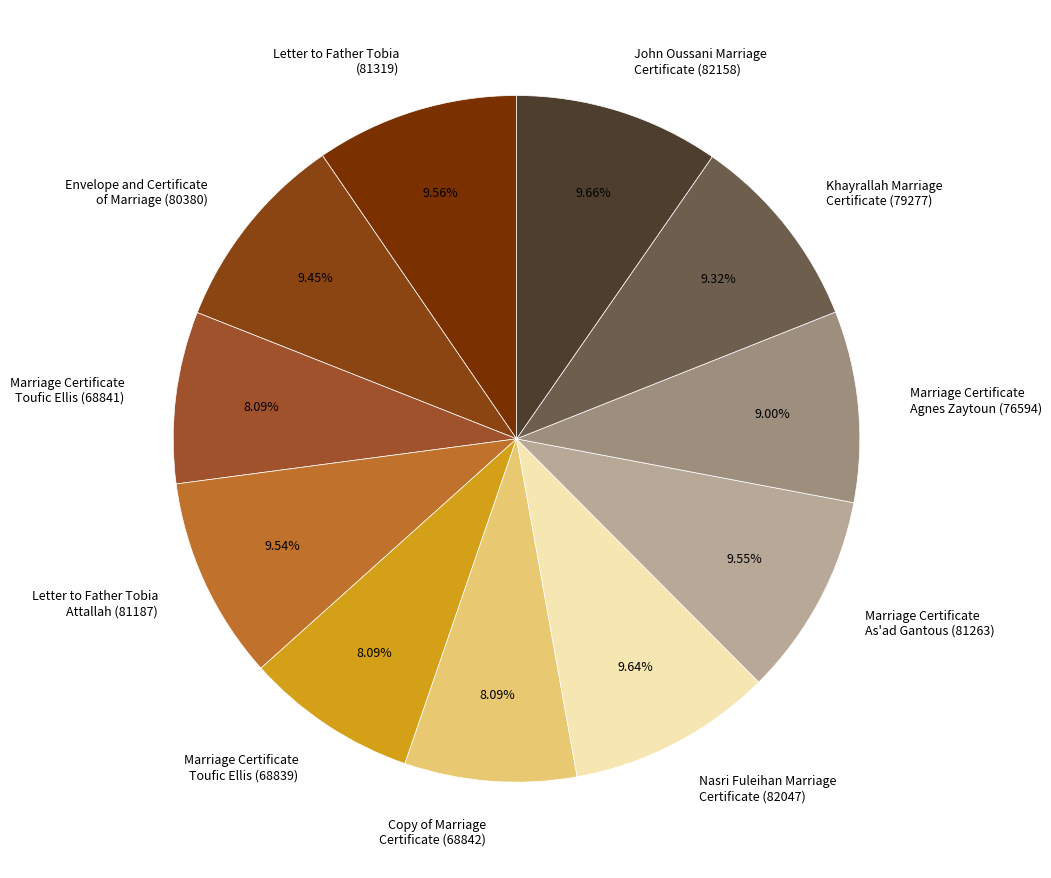

How many slices are in this pie chart?

11